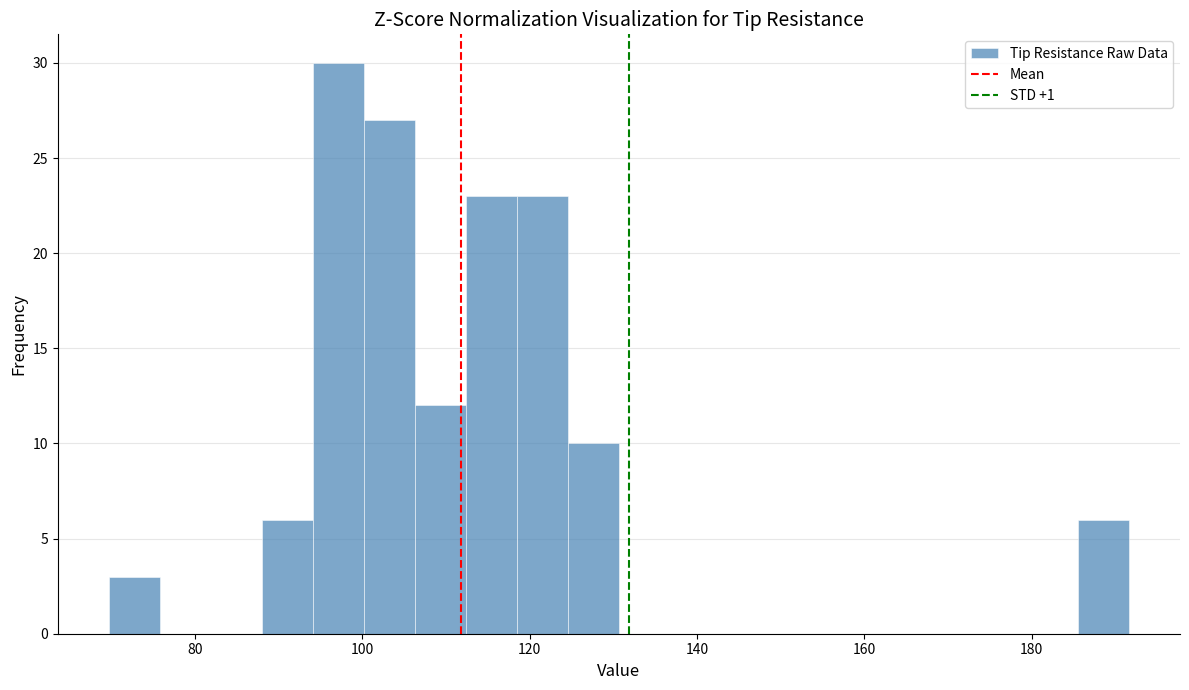

Around what value on the x-axis is the tallest bar? Give the approximate position of its centre, as read against the axis.

98